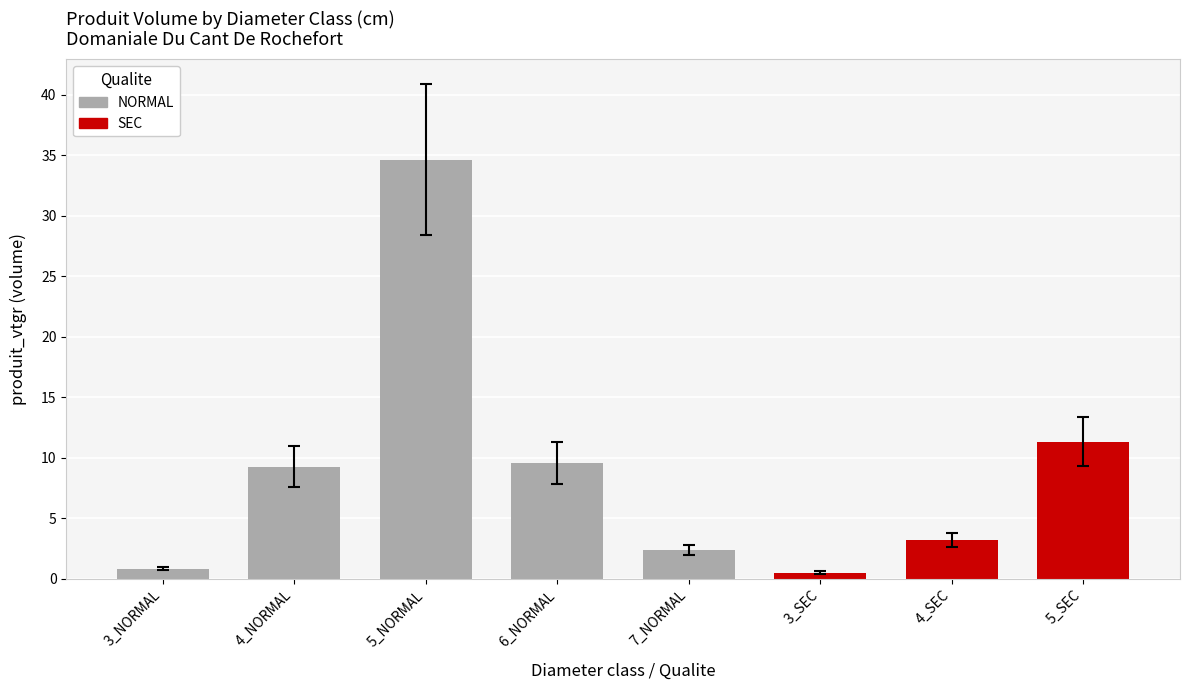

At how many categories does at least one series exceed 26?

1